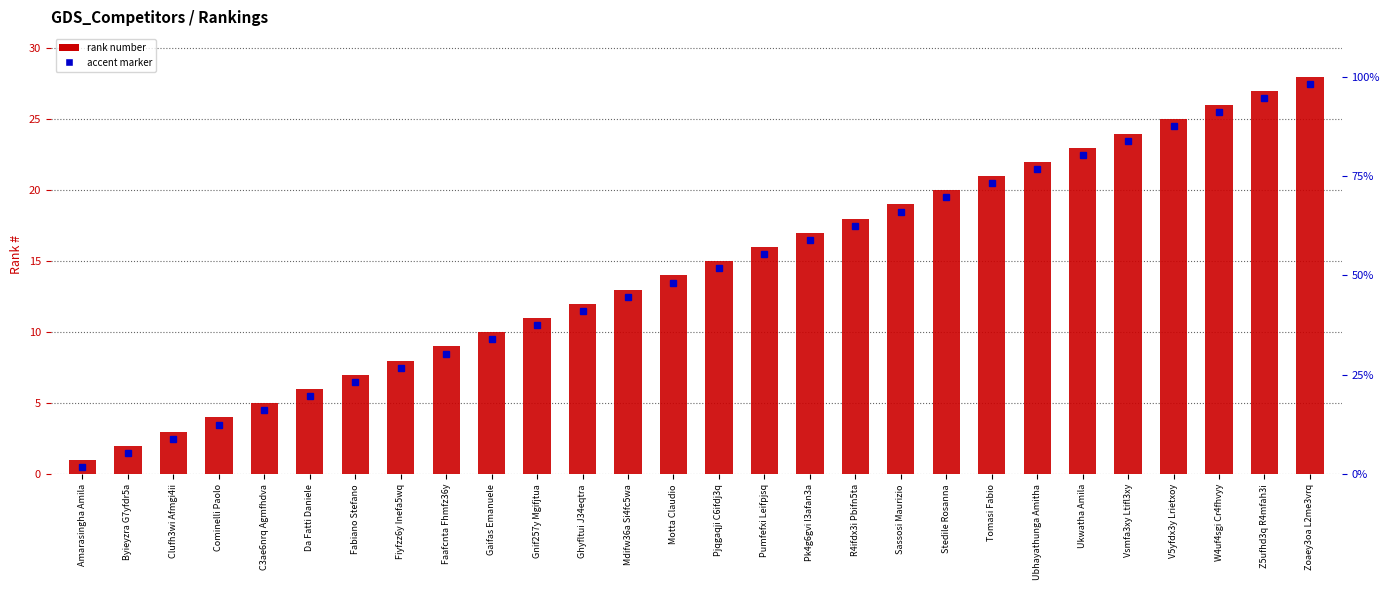

What position from the right is Z5ufhd3q R4mfah3i?

2